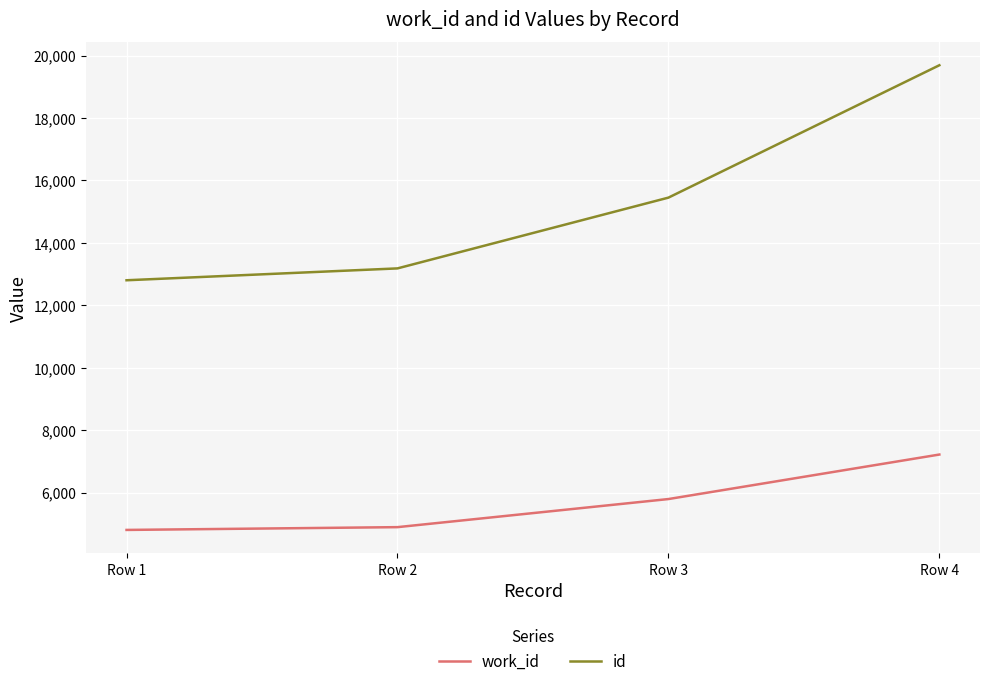

What are all the series names shown in the legend?

work_id, id